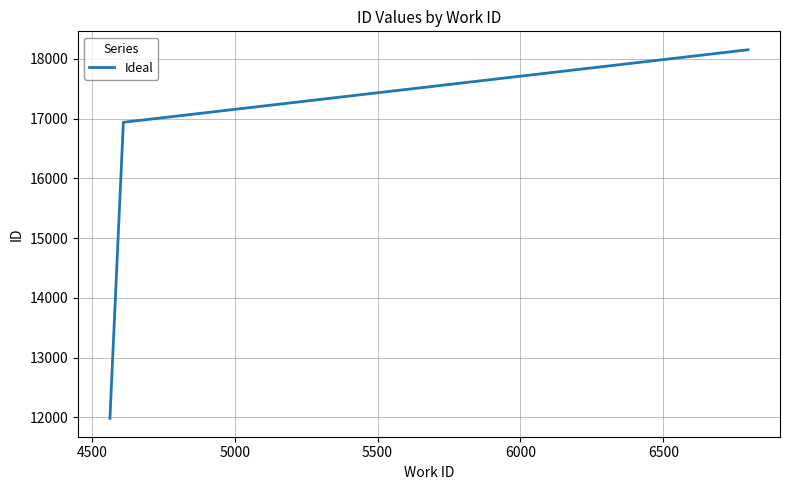

What is the difference between the maximum and minimum values?

6165.0